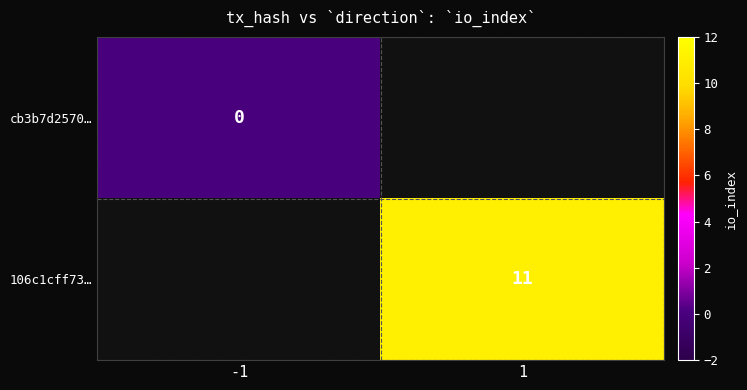

Between 1 and -1, which is larger?

-1